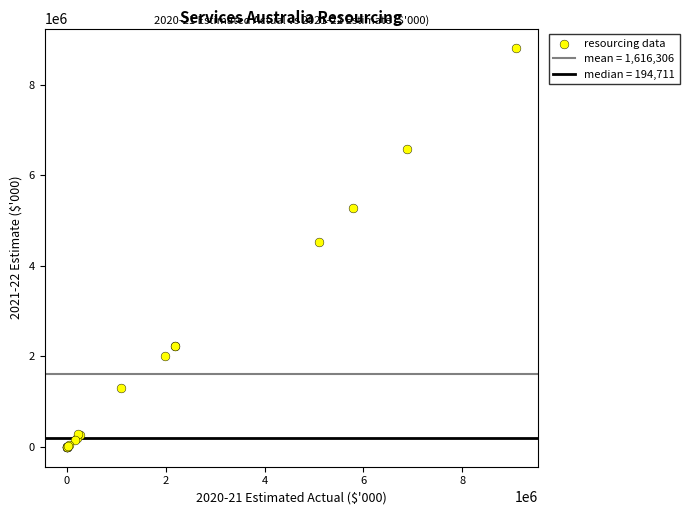

What Y value in the scatter plot is closest to 4401468?

4535555.0